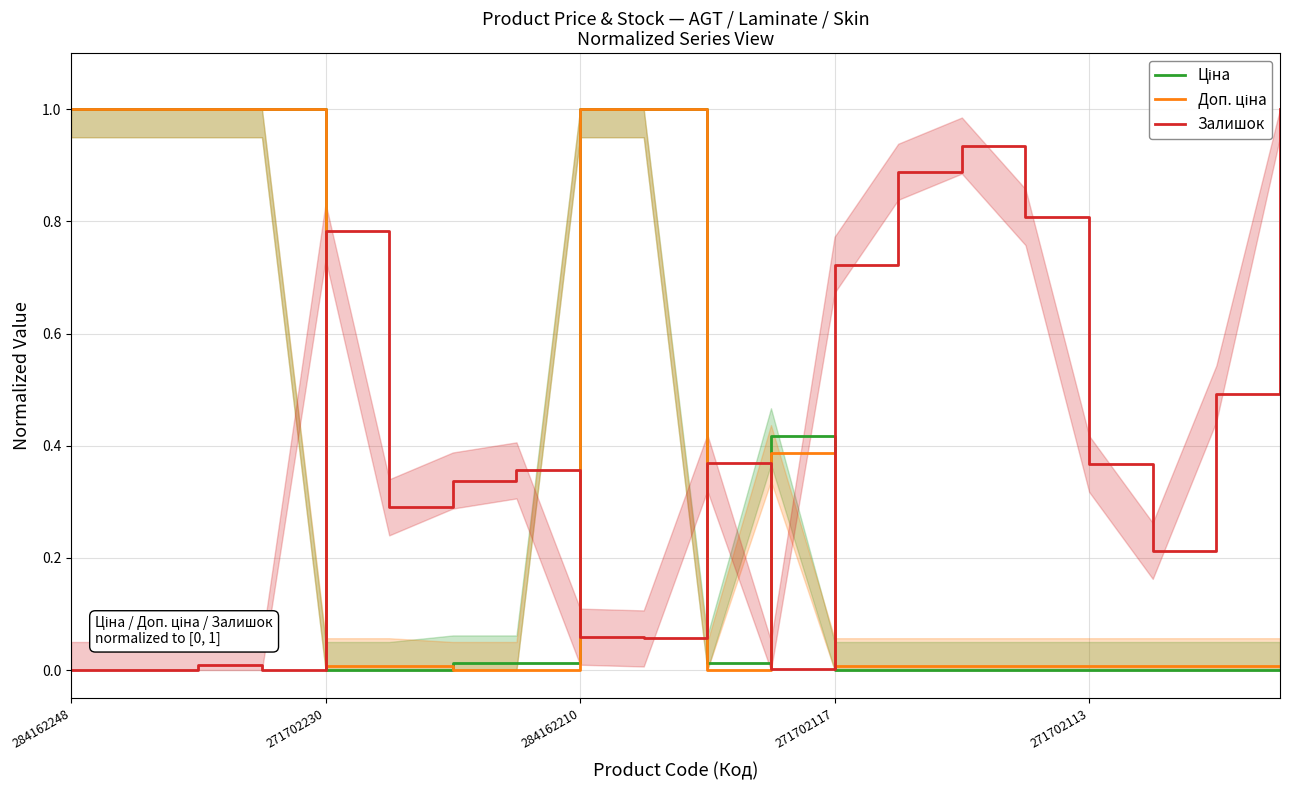

True or false: Доп. ціна has more than 2 points higher than both neighbors.

False